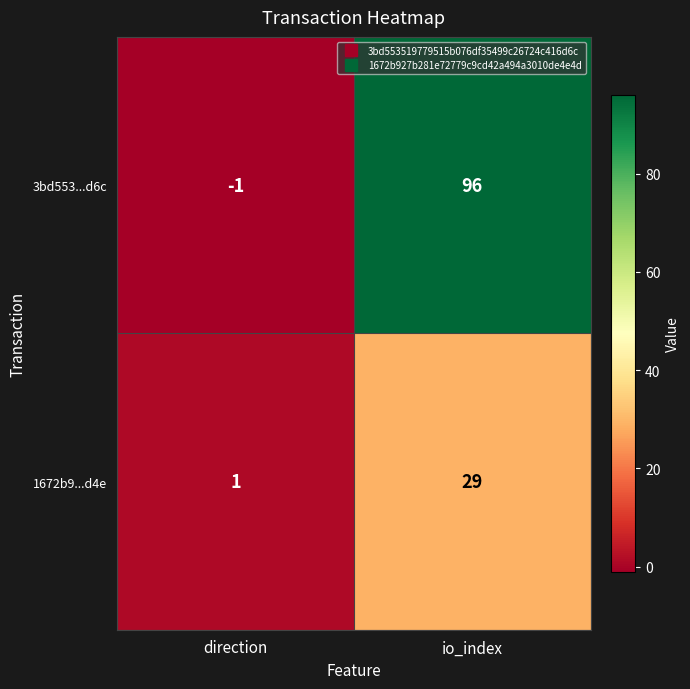

What is the sum of the 3bd553...d6c values at io_index and direction?

95